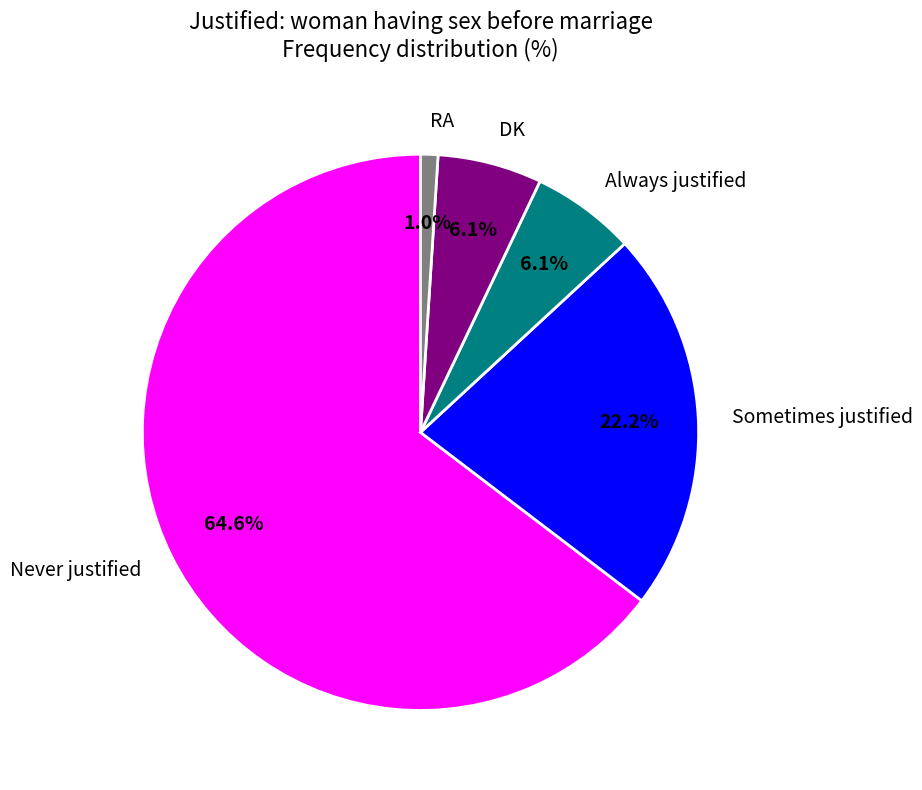

To the nearest percent, what is the average slice percentage?

20%